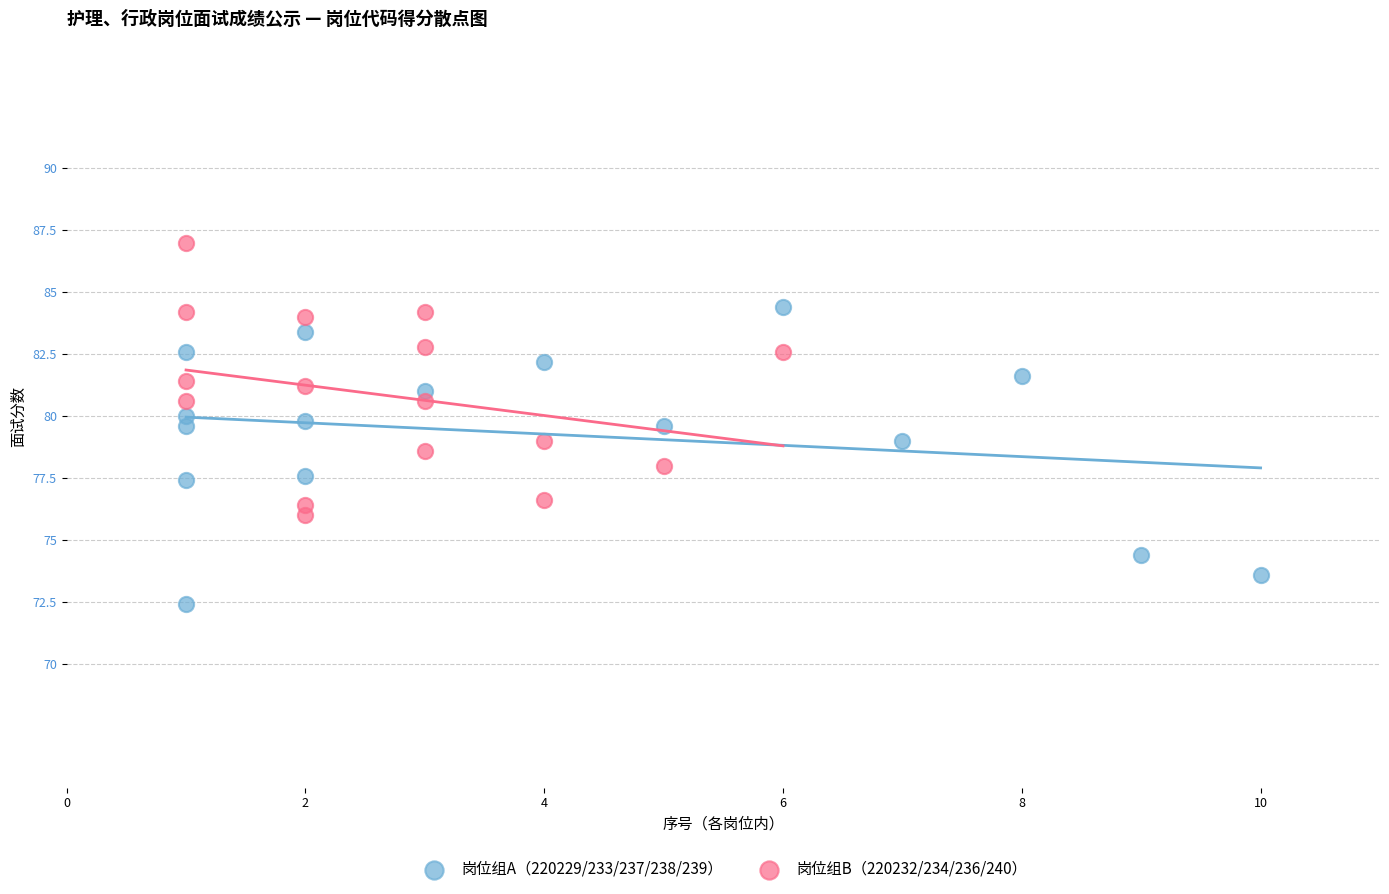

Which series reaches the maximum Y coordinate?

岗位组B（220232/234/236/240）